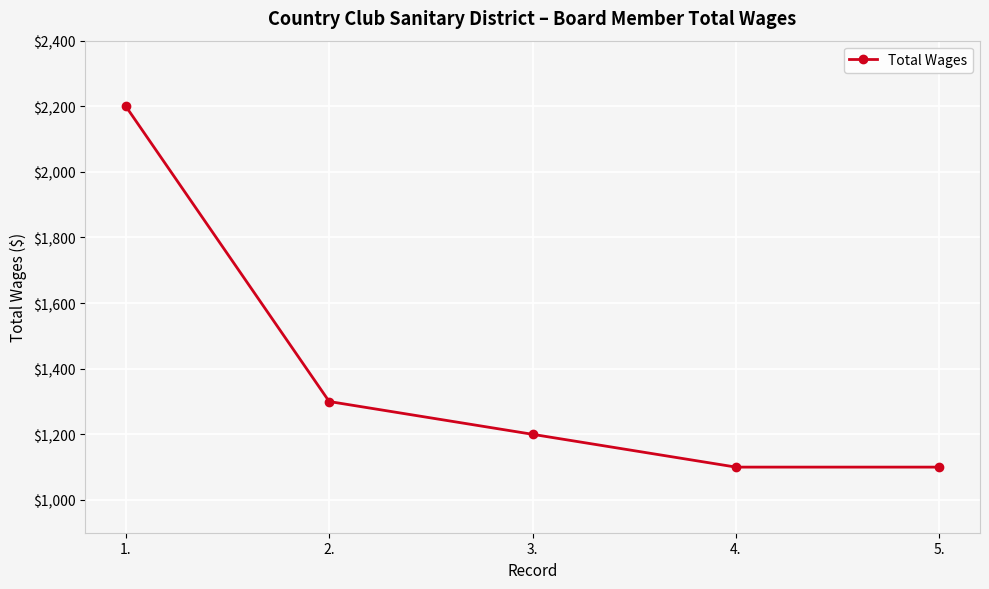

Which category has the highest value across all series?

1.